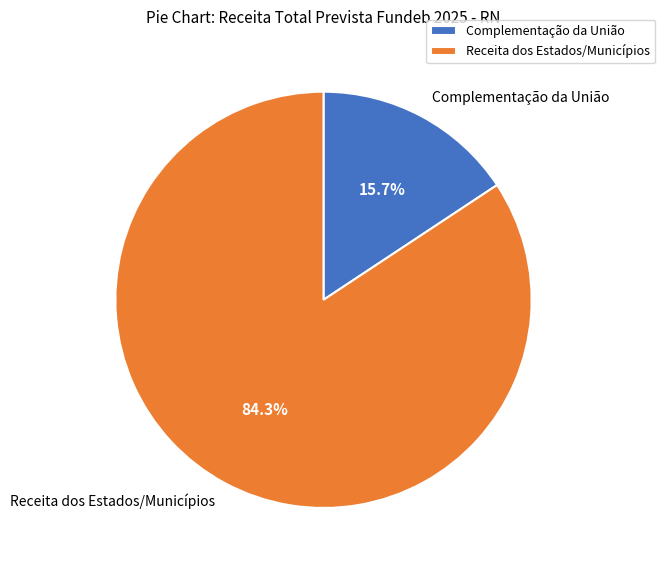

Does Complementação da União account for over 50% of the chart?

No